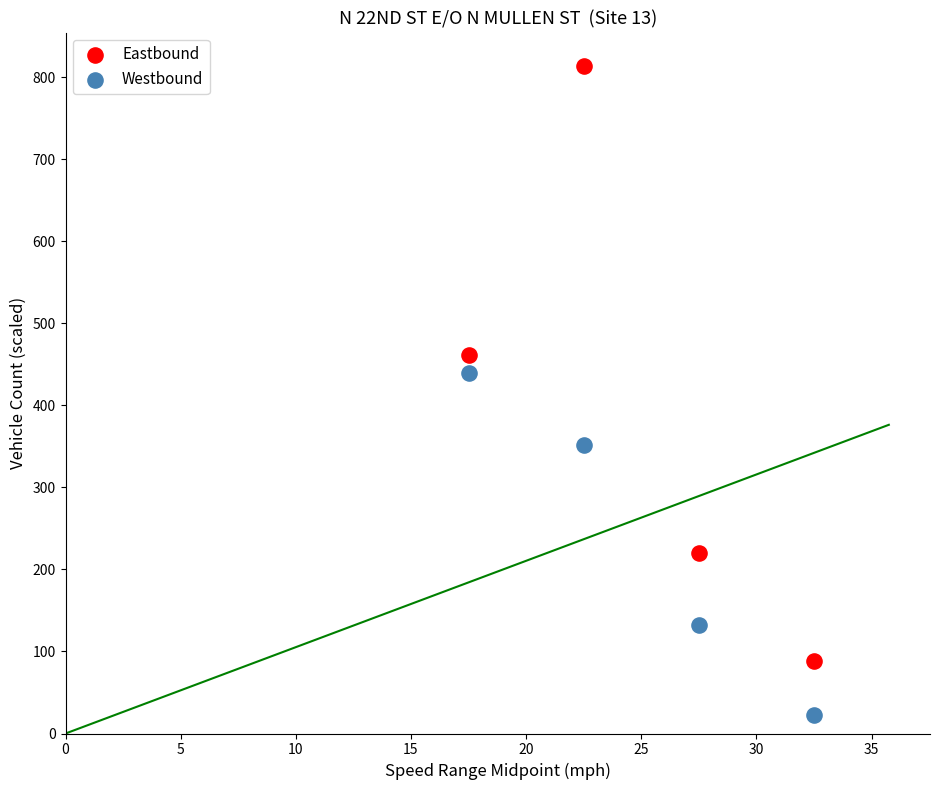

Which series contains the lowest Y value?

Westbound